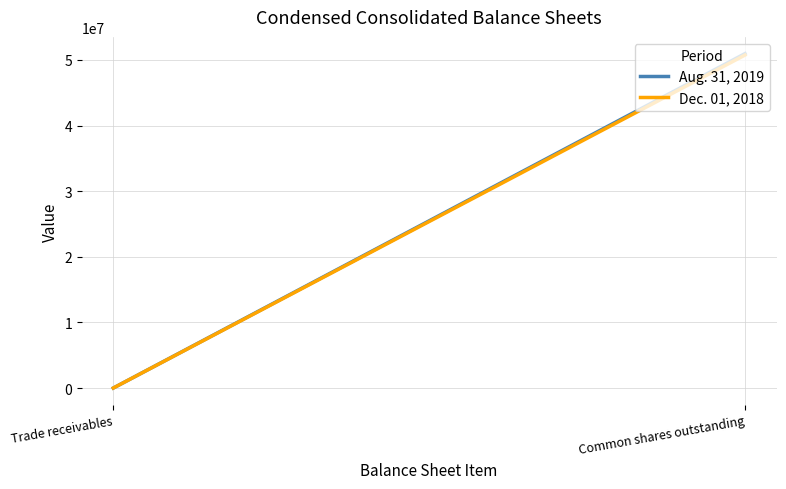

How many values in the Dec. 01, 2018 series are below 50732796?

1